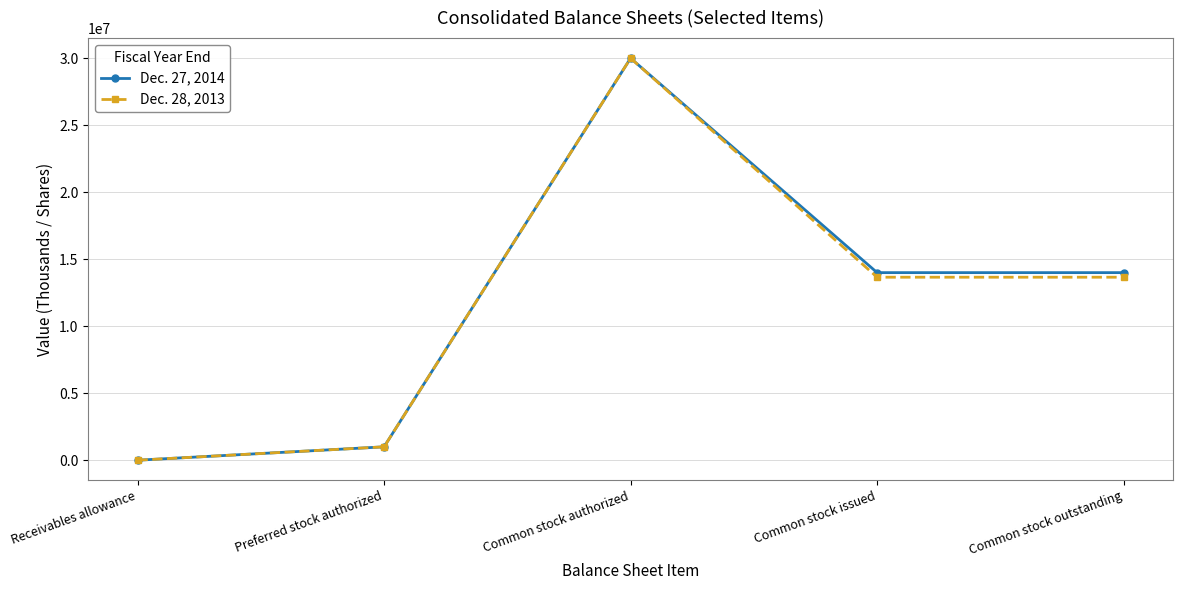

Reading left to right, transcribe all the data shown in this chart.

Dec. 27, 2014: Receivables allowance=900	Preferred stock authorized=1000000	Common stock authorized=30000000	Common stock issued=13998090	Common stock outstanding=13998090
Dec. 28, 2013: Receivables allowance=1104	Preferred stock authorized=1000000	Common stock authorized=30000000	Common stock issued=13656557	Common stock outstanding=13656557